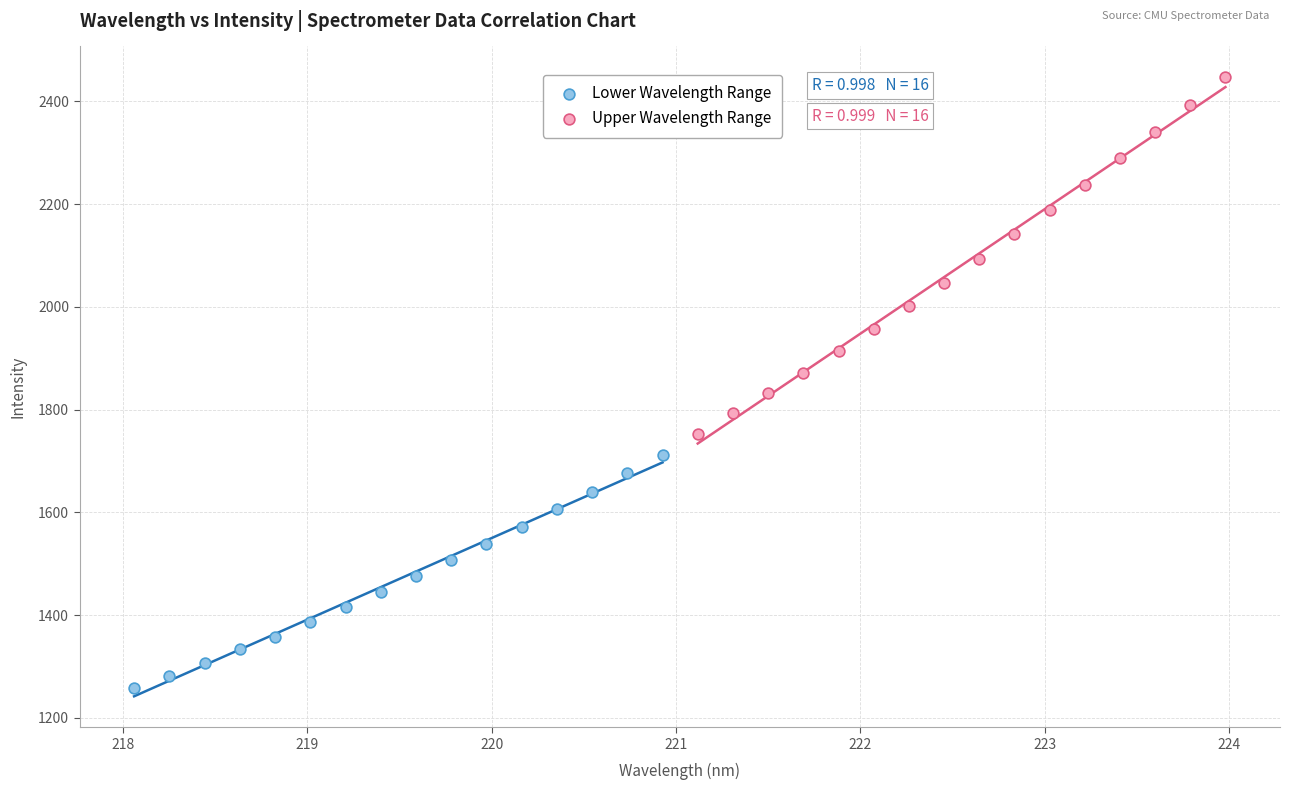

Which series reaches the maximum Y coordinate?

Upper Wavelength Range